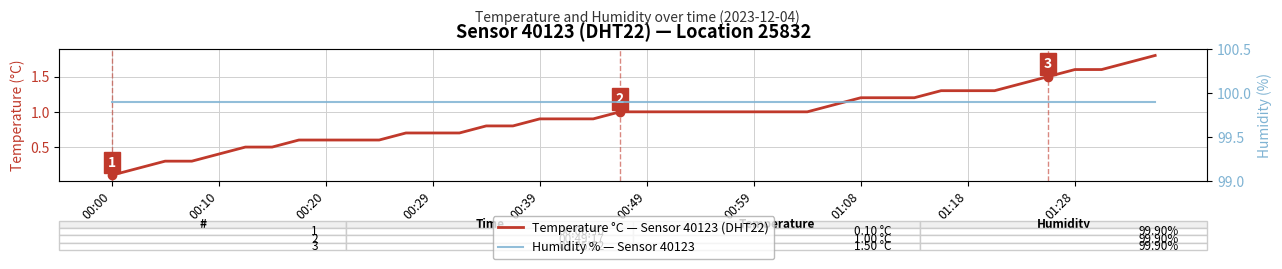

What is the difference between the Temperature °C — Sensor 40123 (DHT22) values at 31 and 19?

0.3